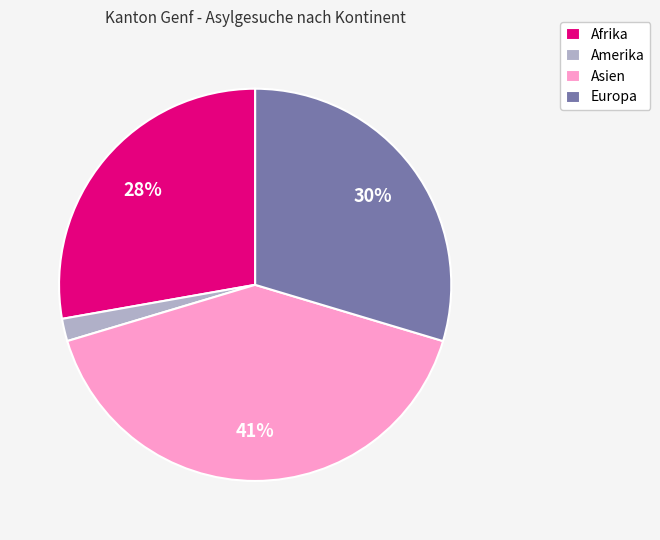

The Amerika slice represents 2% of the pie. True or false?

True